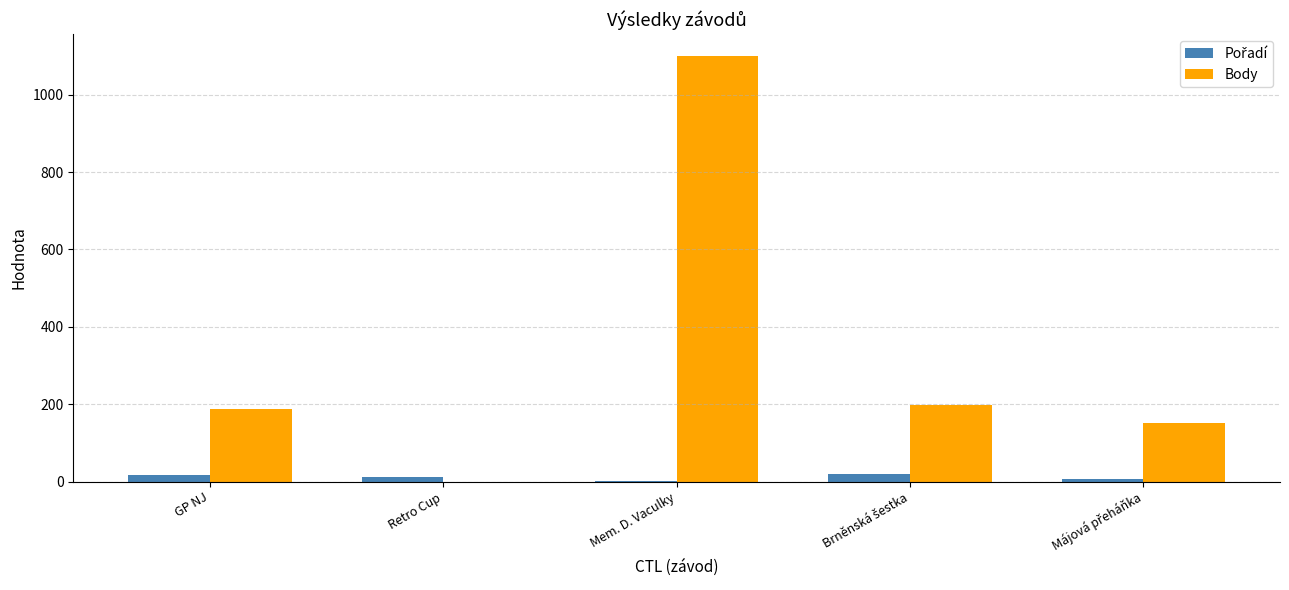

What is the maximum value shown in the chart?

1101